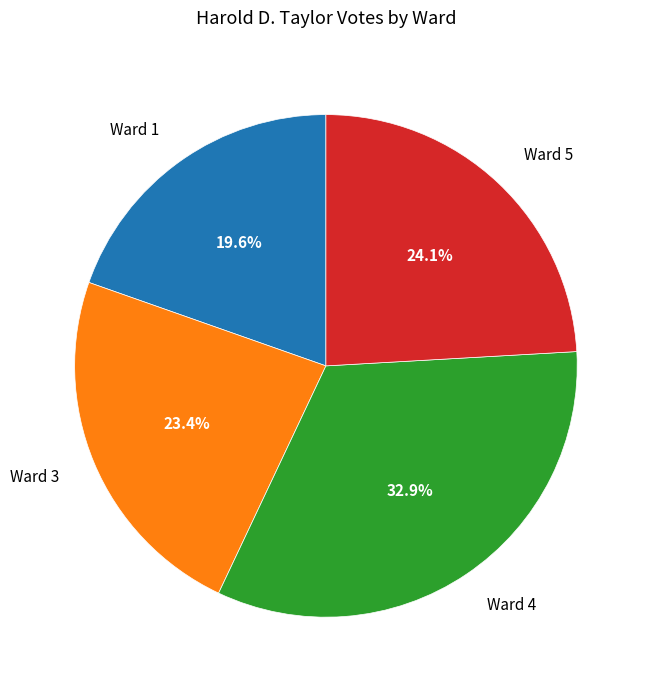

Rank the categories by value from highest to lowest.

Ward 4, Ward 5, Ward 3, Ward 1